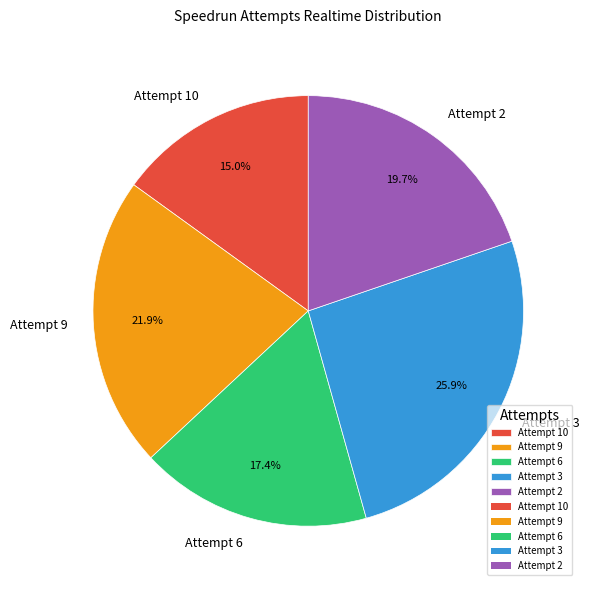

Is it true that Attempt 10 is 7% of the pie?

False